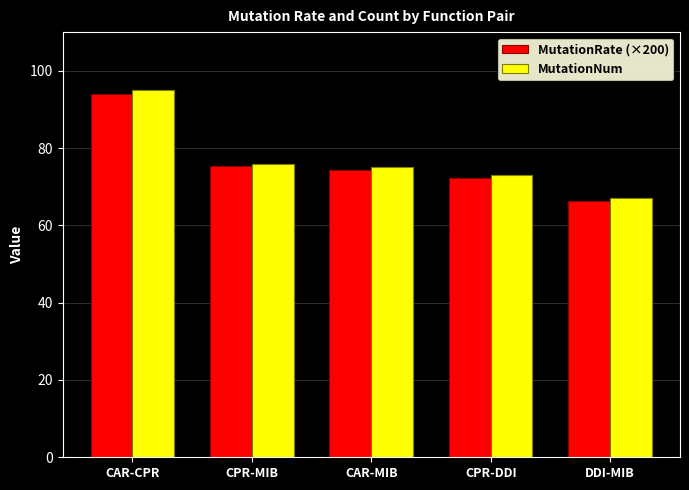

What is the difference between the maximum and minimum values in the MutationRate (×200) series?

27.7